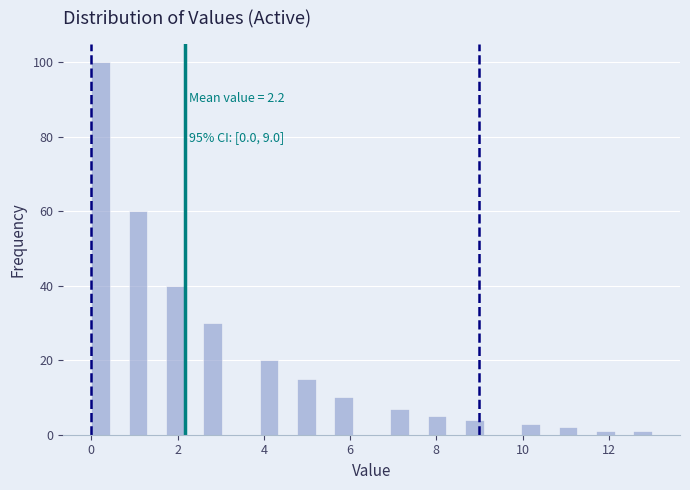

Around what value on the x-axis is the tallest bar? Give the approximate position of its centre, as read against the axis.

0.2